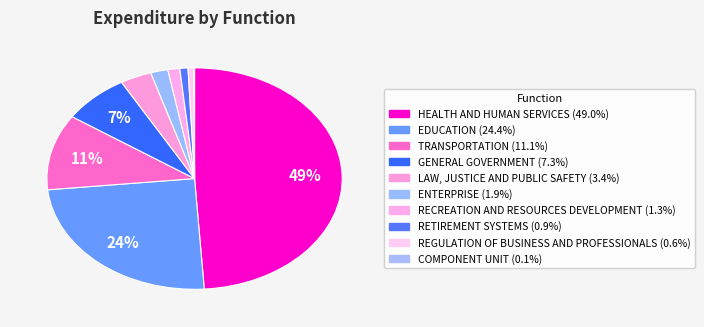

How many segments does this pie chart have?

10